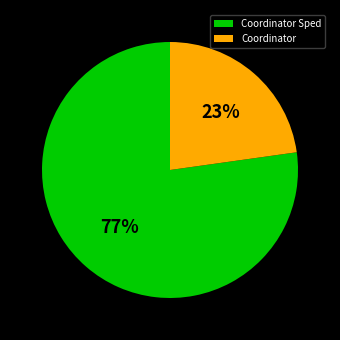

To the nearest percent, what portion does Coordinator represent?

23%